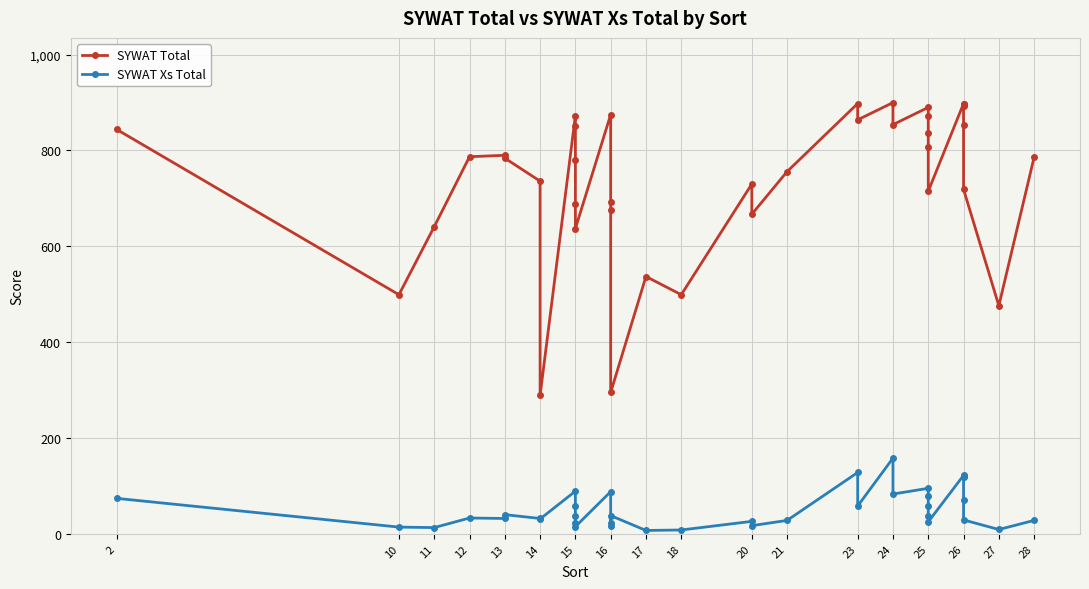

The SYWAT Xs Total series shows 32 at 13. True or false?

True